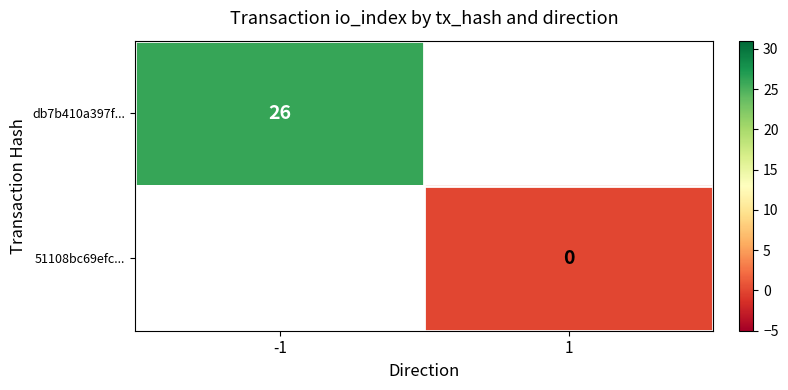

True or false: db7b410a397f... has a value of 26 at -1.

True